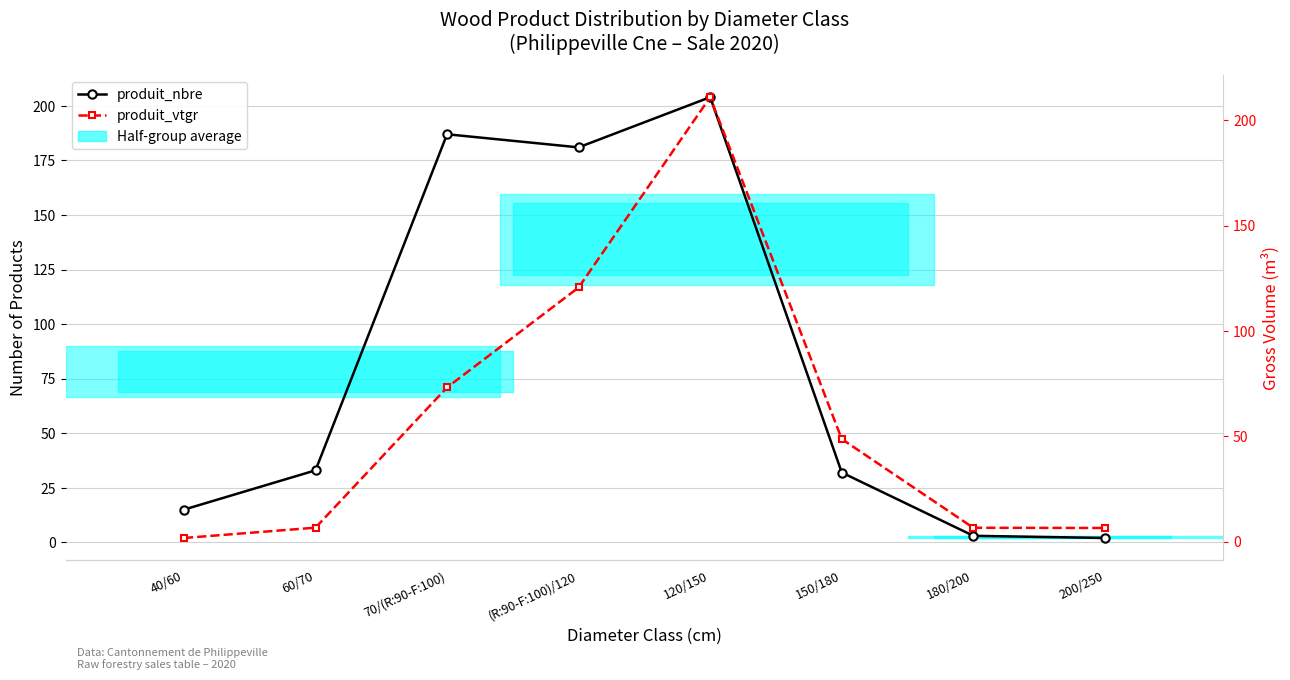

What is the difference between the highest and lowest values at 180/200?

3.5